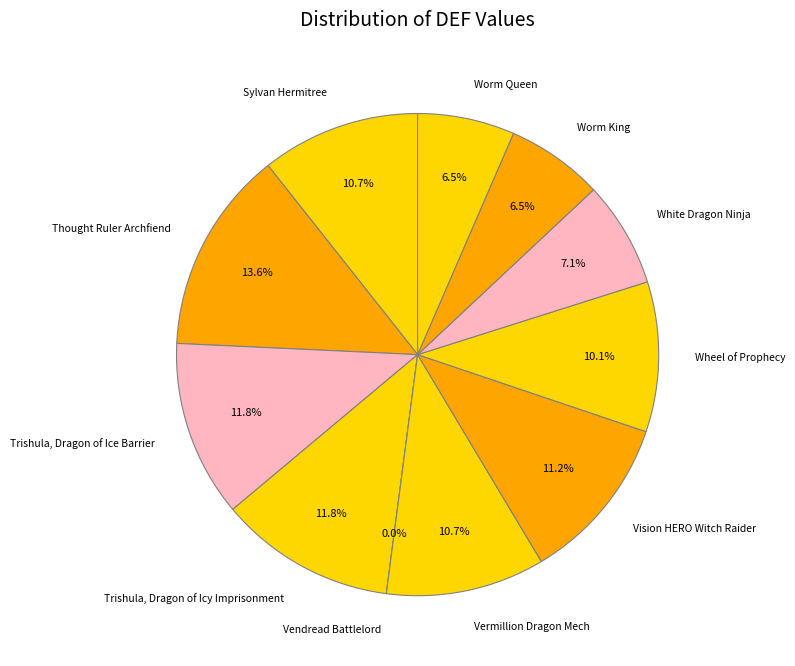

Is it true that Vision HERO Witch Raider is 11% of the pie?

True